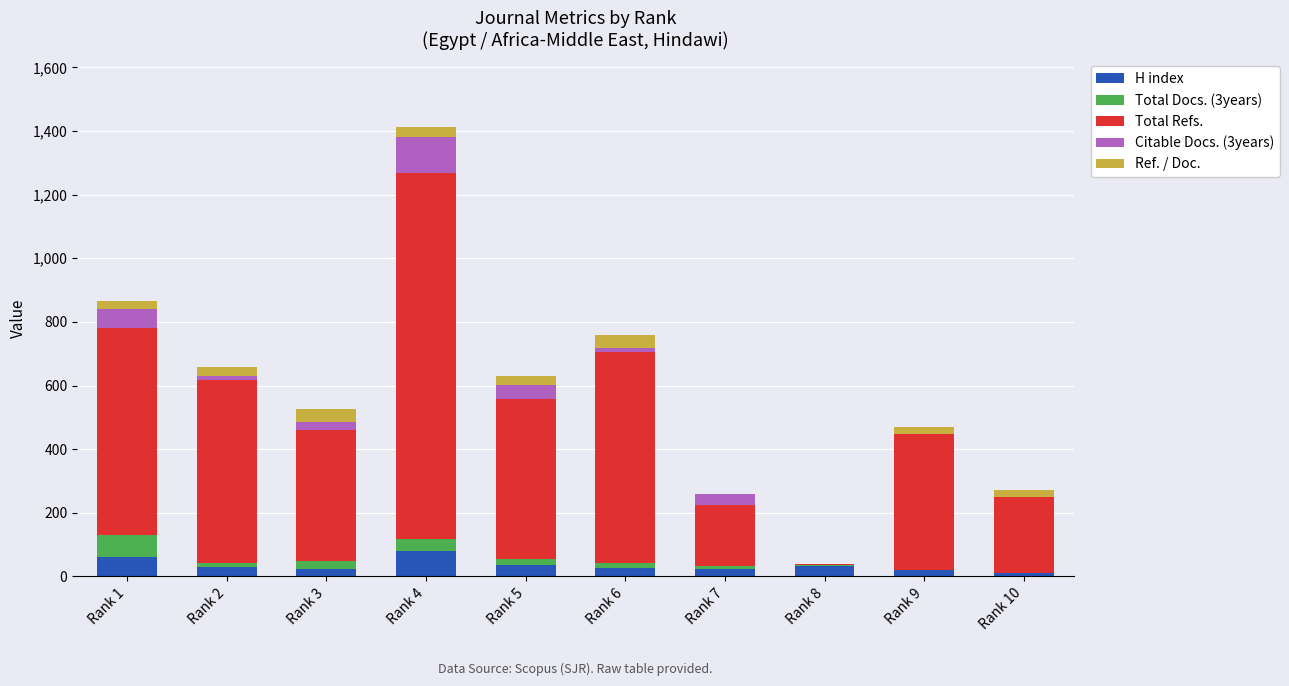

At which category is the sum across all series the highest?

Rank 4